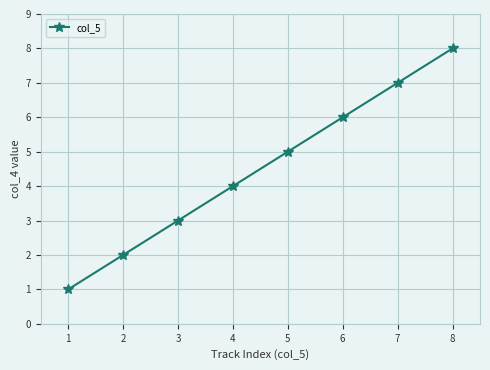

Rank the categories by value from highest to lowest.

8, 7, 6, 5, 4, 3, 2, 1